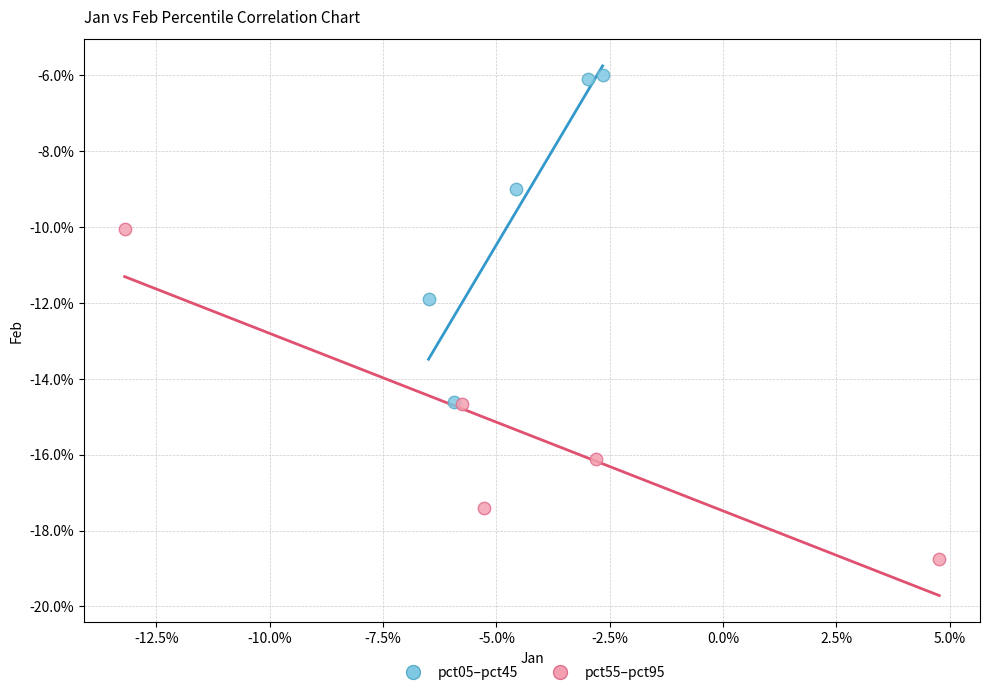

Which series contains the highest Y value?

pct05–pct45